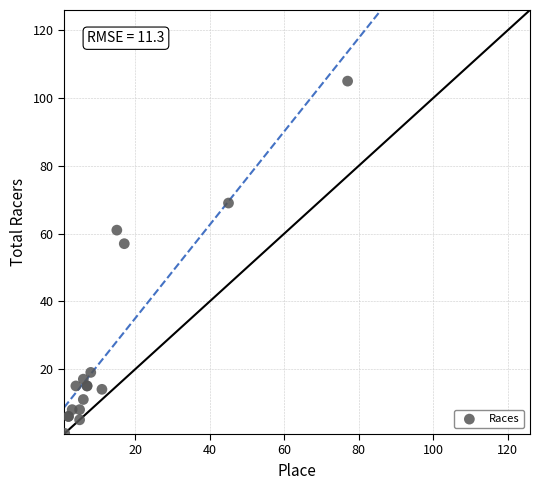

What Y value in the scatter plot is closest to 53?

57